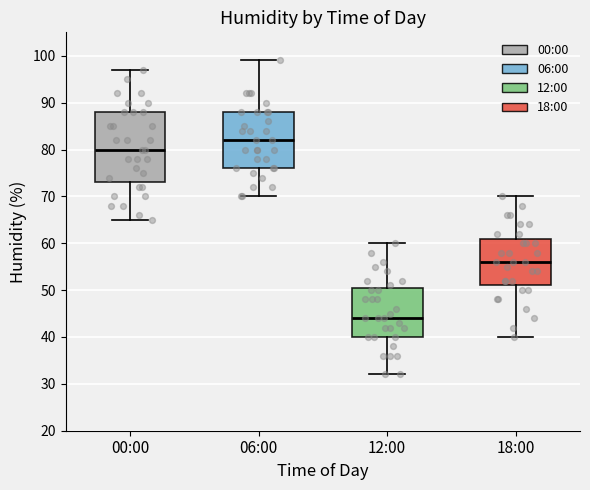

Reading left to right, read every box against the y-axis: the position of its median line, the range the box covers, and the ends of its whiskers. The values are not printed on the chart, so give them approximately, as read against the axis.

00:00: median 80, box 73 to 88, whiskers 65 to 97
06:00: median 82, box 76 to 88, whiskers 70 to 99
12:00: median 44, box 40 to 51, whiskers 32 to 60
18:00: median 56, box 51 to 61, whiskers 40 to 70